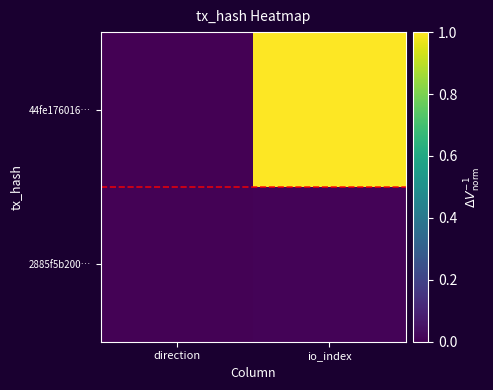

Reading right to left, what are all the values shown in this chart?

44fe176016…: io_index=1.0	direction=0.0
2885f5b200…: io_index=0.0	direction=0.0